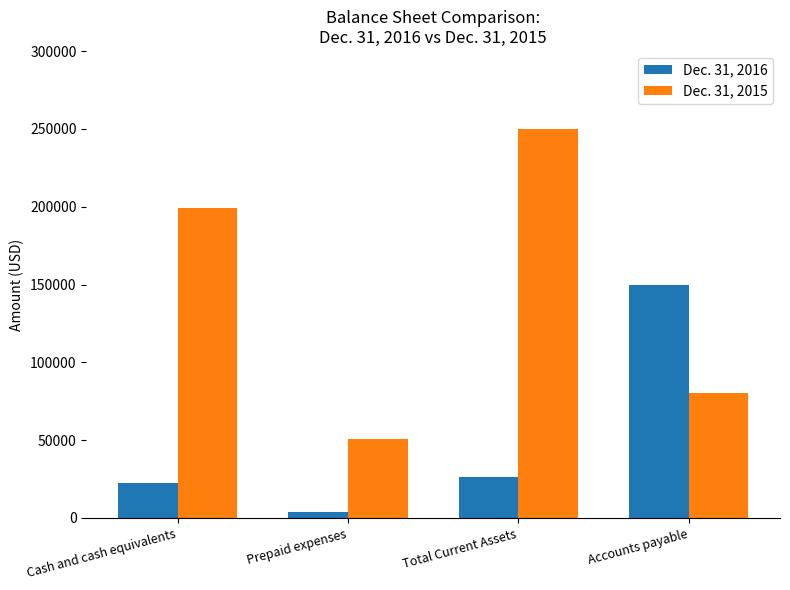

What is the average value of the Dec. 31, 2015 series?

145077